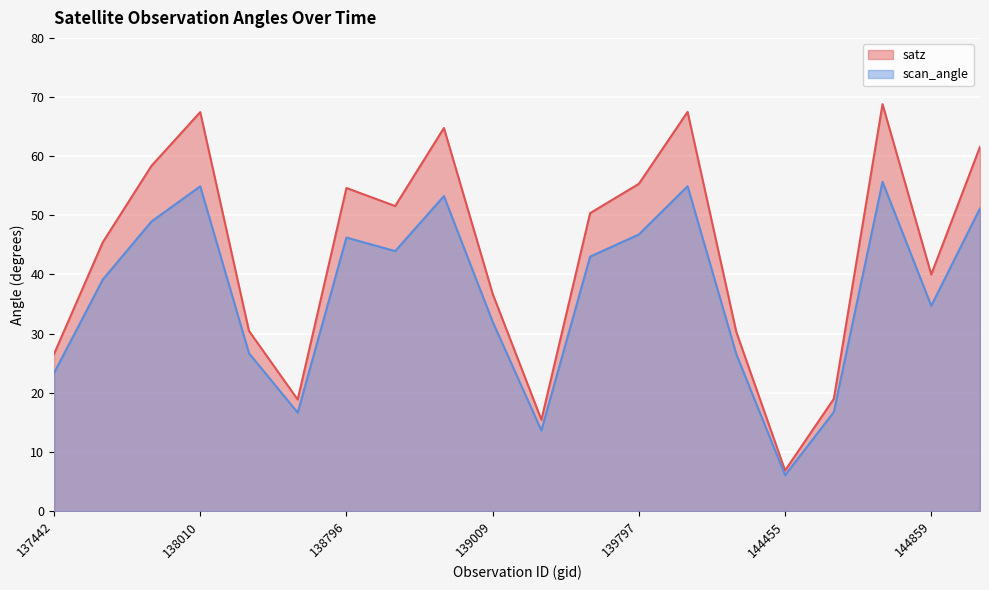

The satz series shows 2.3 at 144455. True or false?

False